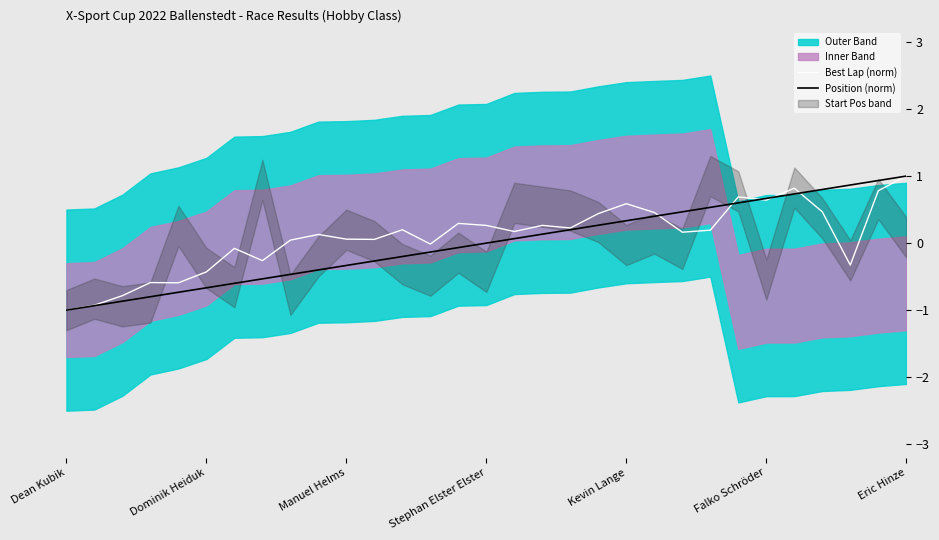

How many lines are shown in the chart?

2